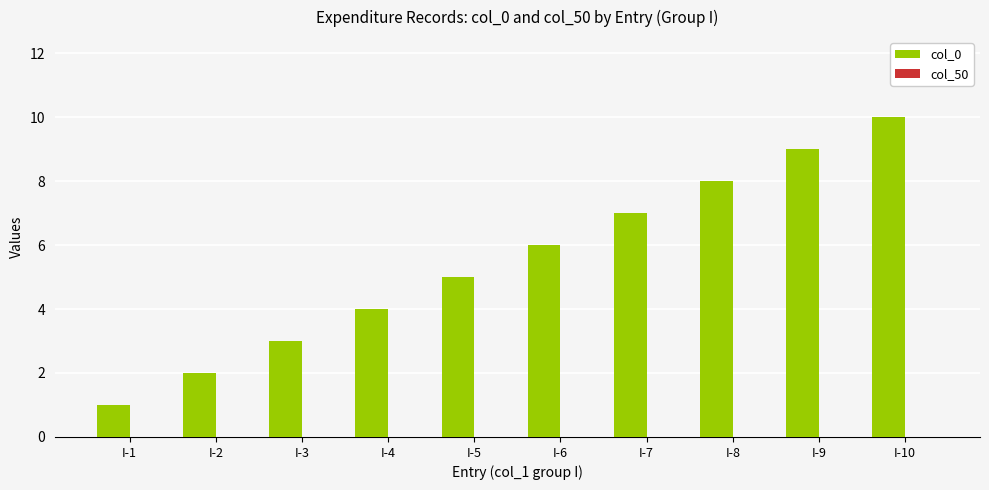

List the labels in order of value, largest first.

I-10, I-9, I-8, I-7, I-6, I-5, I-4, I-3, I-2, I-1